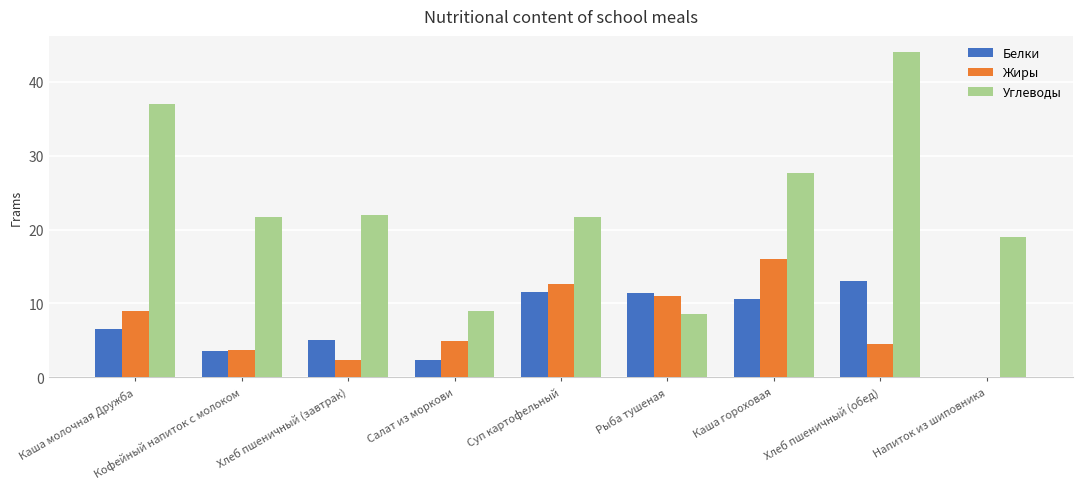

Is the value of Углеводы at Кофейный напиток с молоком greater than the value of Белки at Хлеб пшеничный (завтрак)?

Yes